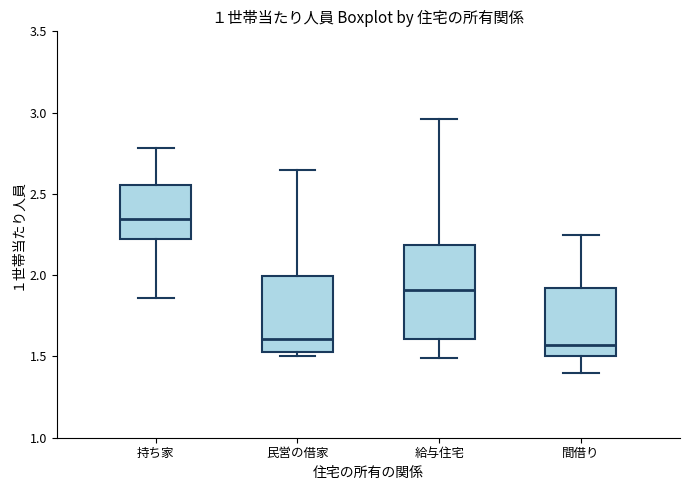

Where is the lower edge of the box for 間借り on the y-axis? The values are not printed on the chart, so give them approximately, as read against the axis.

1.50